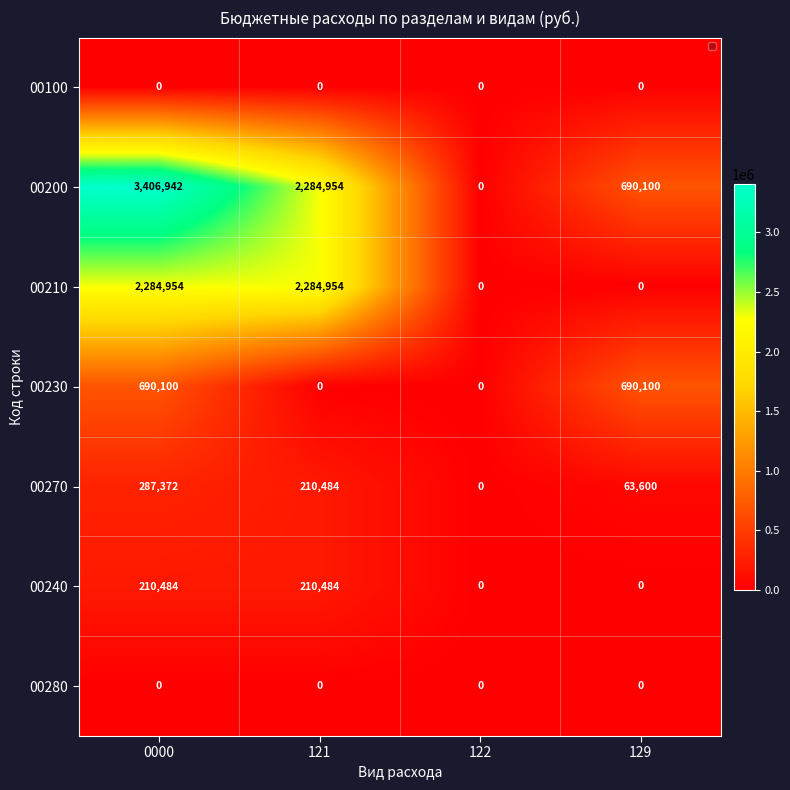

Which series has the largest total across all categories?

00200